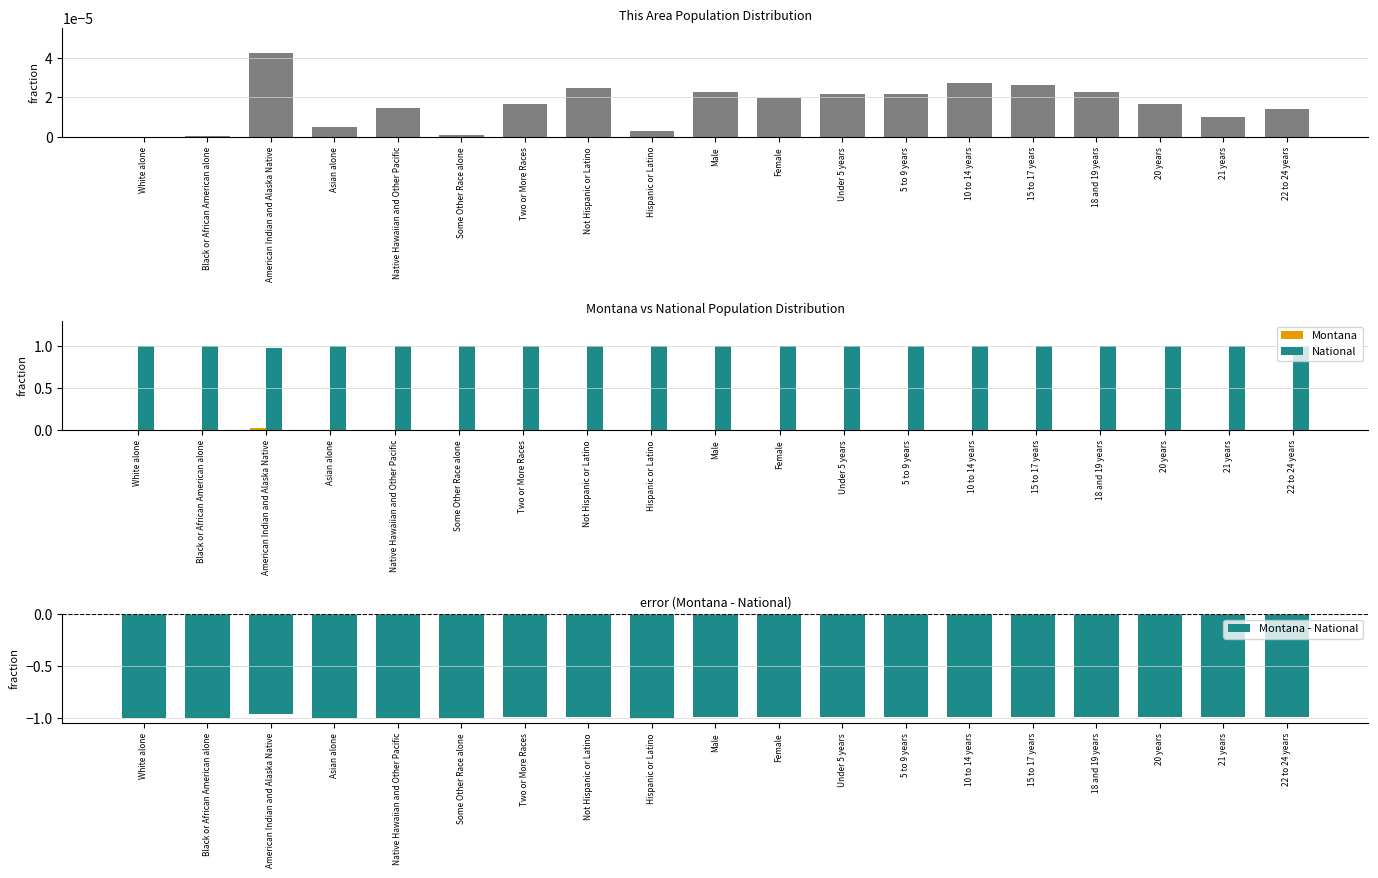

How many series are shown in this chart?

3